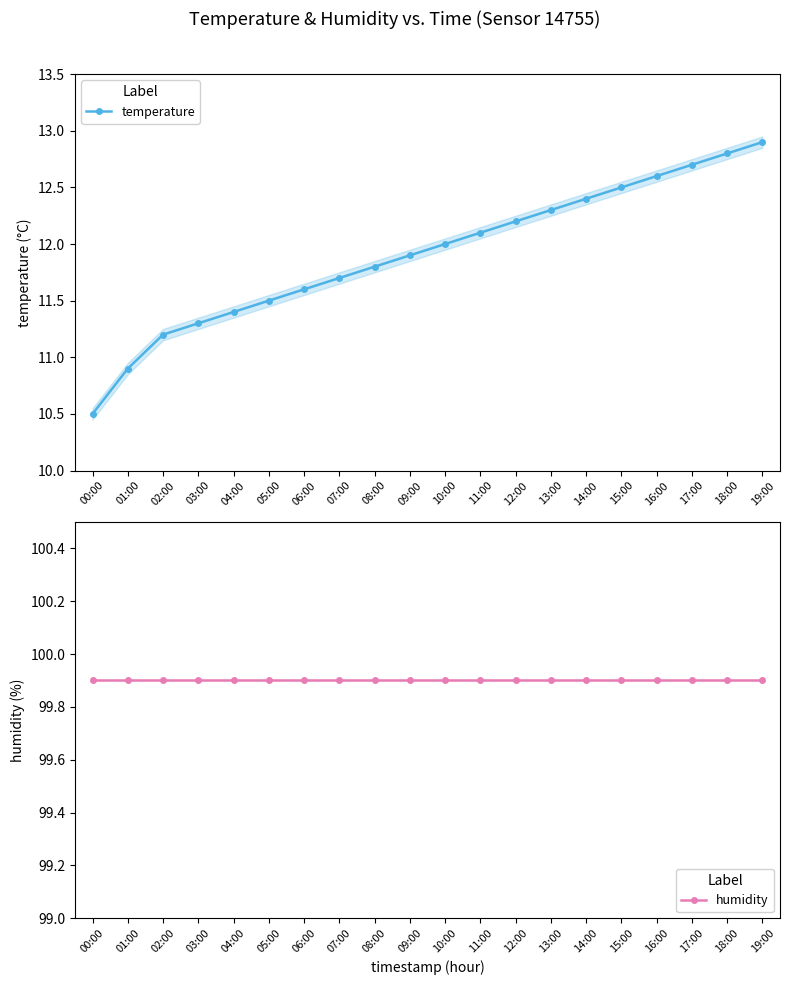

The temperature series shows 12.6 at 16:00. True or false?

True